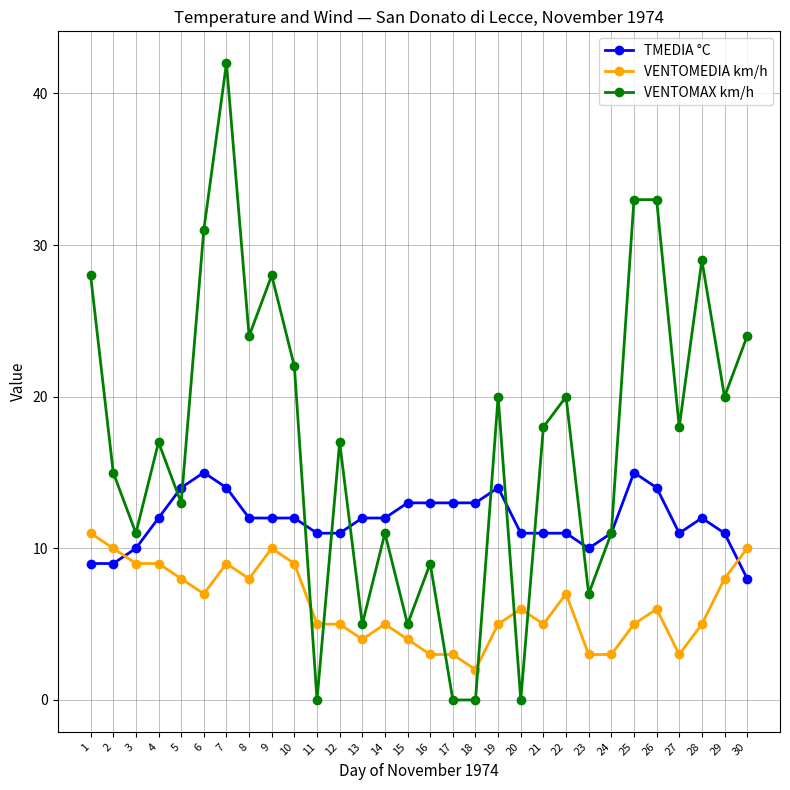

The TMEDIA °C series shows 11 at 12. True or false?

True